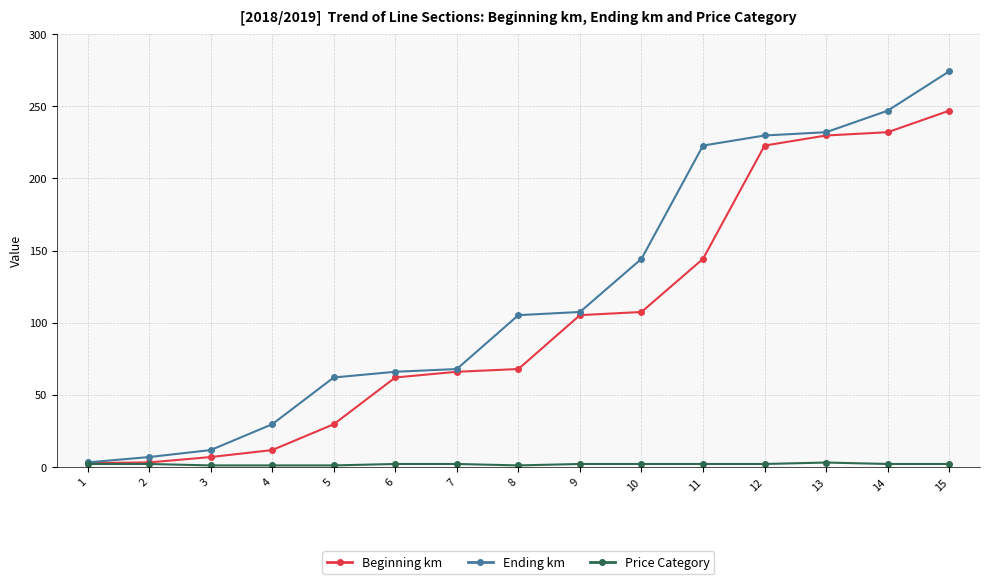

What is the sum of all Ending km values?

1809.3